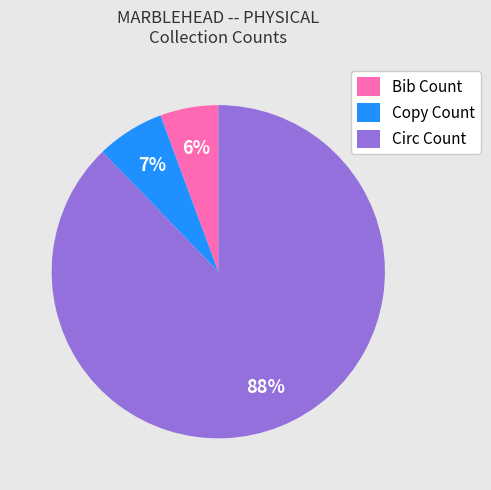

To the nearest percent, what portion does Copy Count represent?

7%